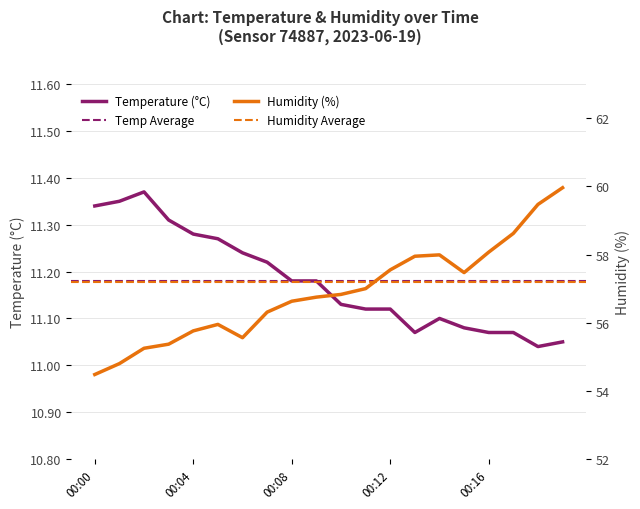

How many data points does each series have?

20